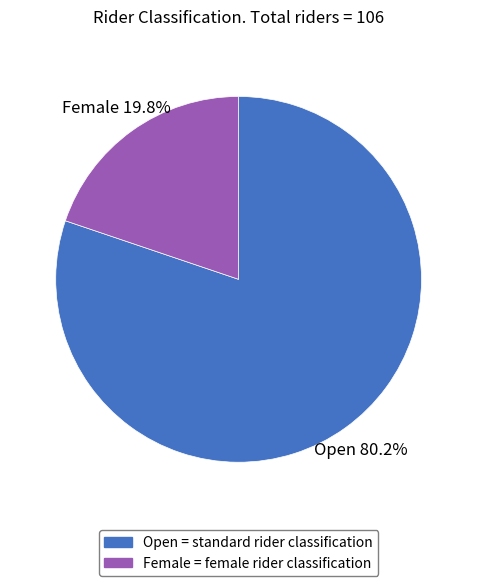

Approximately how many times larger is the value at Female compared to Open?

0.2